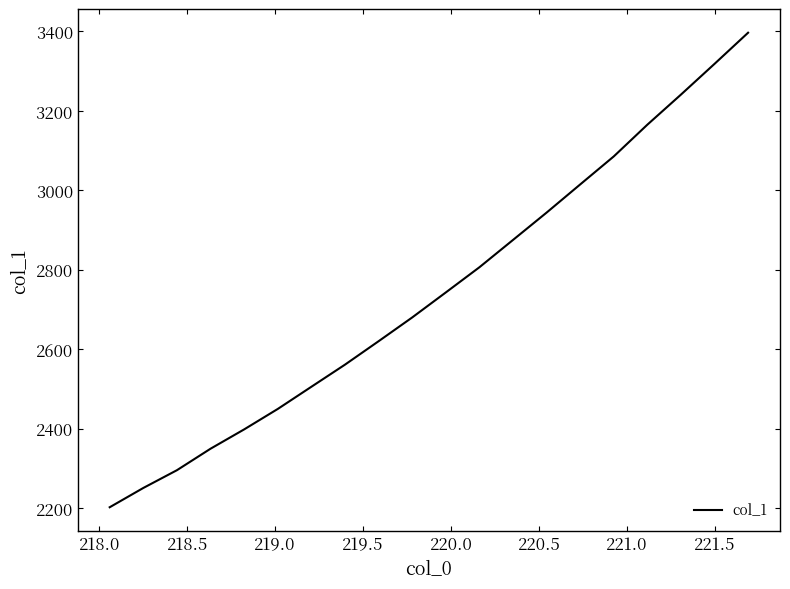

What is the greatest value displayed?

3396.6